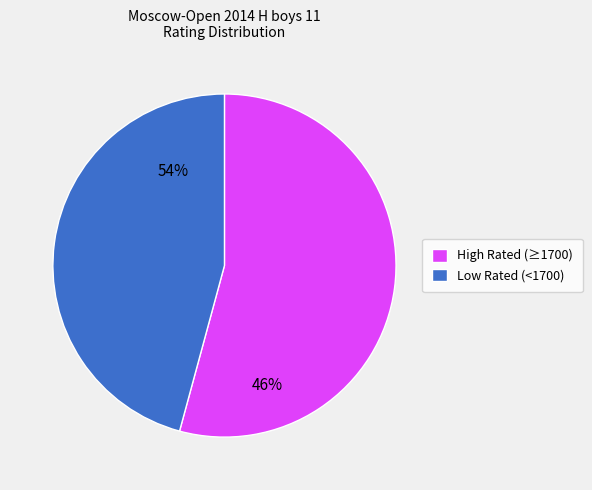

Combined, do Low Rated (<1700) and High Rated (≥1700) account for over 50%?

Yes